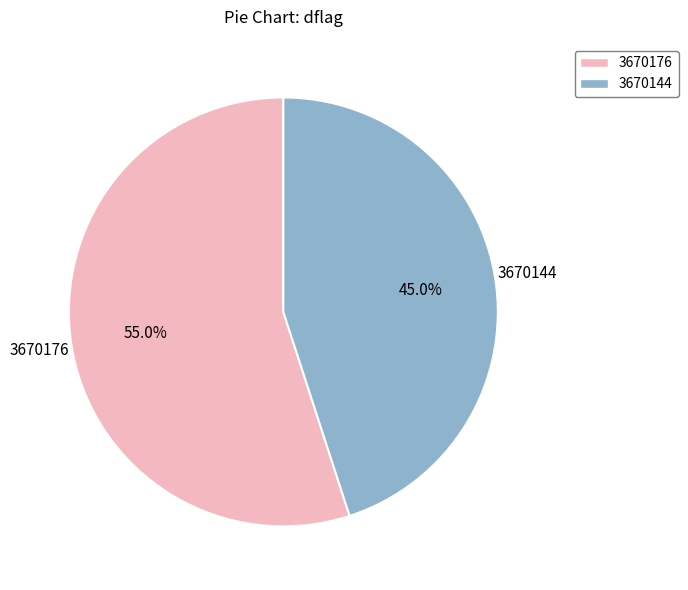

How many segments does this pie chart have?

2